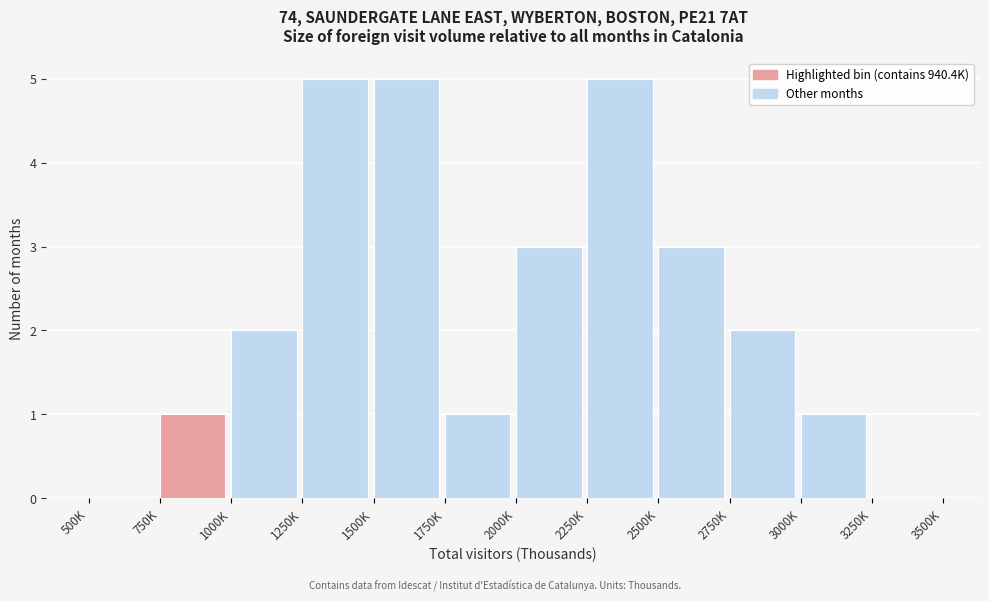

Reading left to right, extract all data points from this chart.

500K=0	750K=1	1000K=2	1250K=5	1500K=5	1750K=1	2000K=3	2250K=5	2500K=3	2750K=2	3000K=1	3250K=0